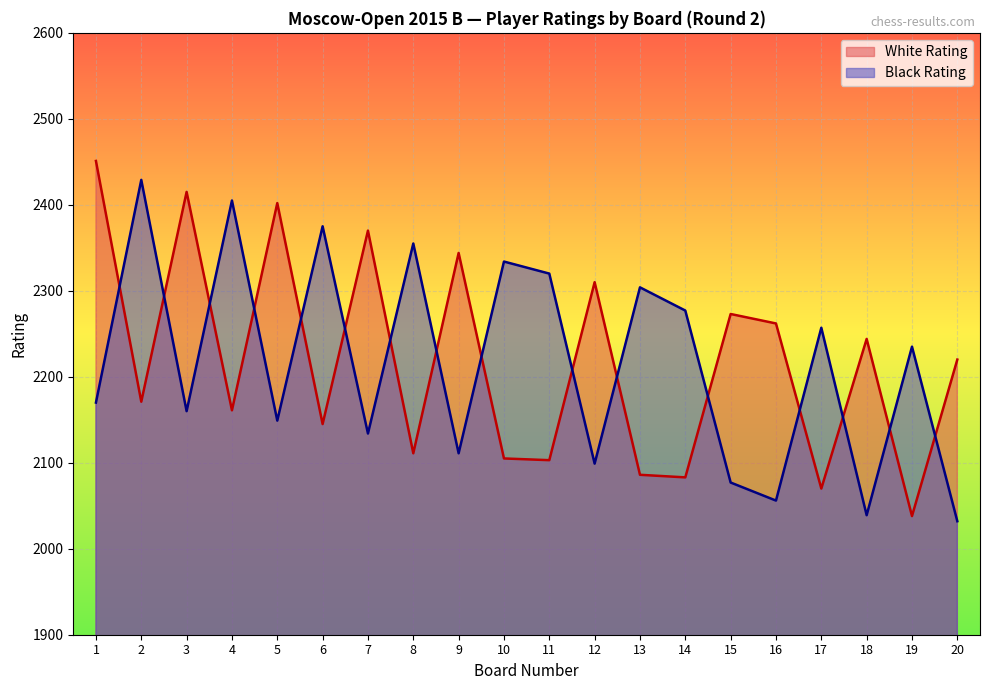

What is the sum of the Black Rating values at 16 and 10?

4390